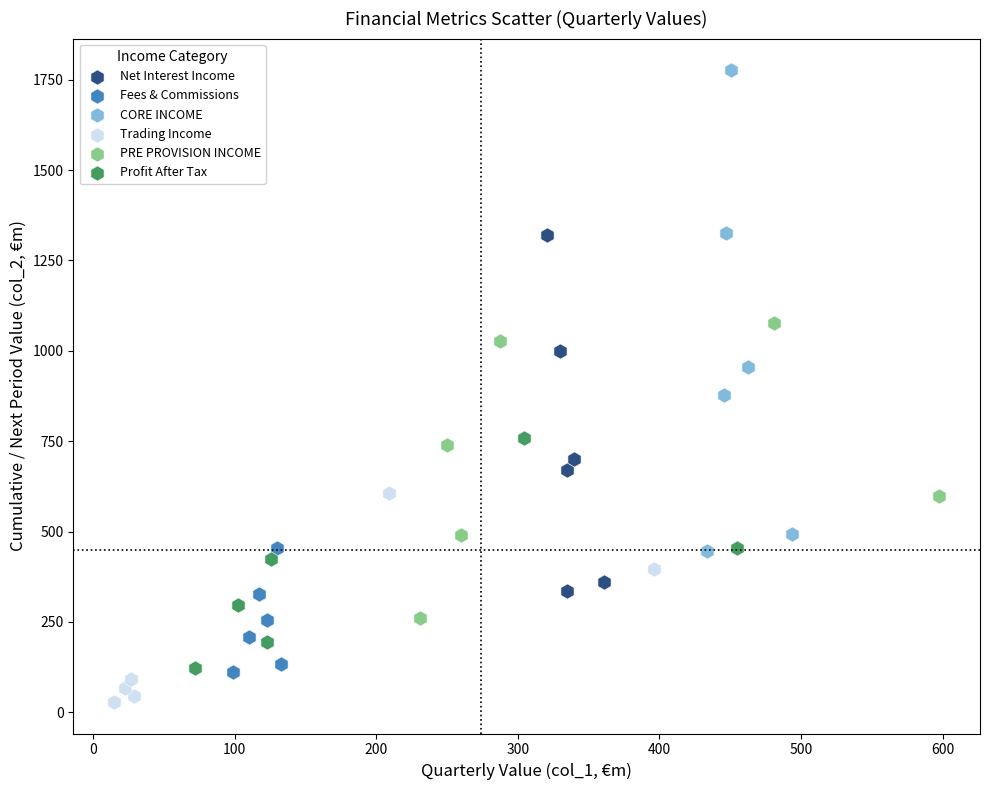

Which series reaches the minimum Y coordinate?

Trading Income